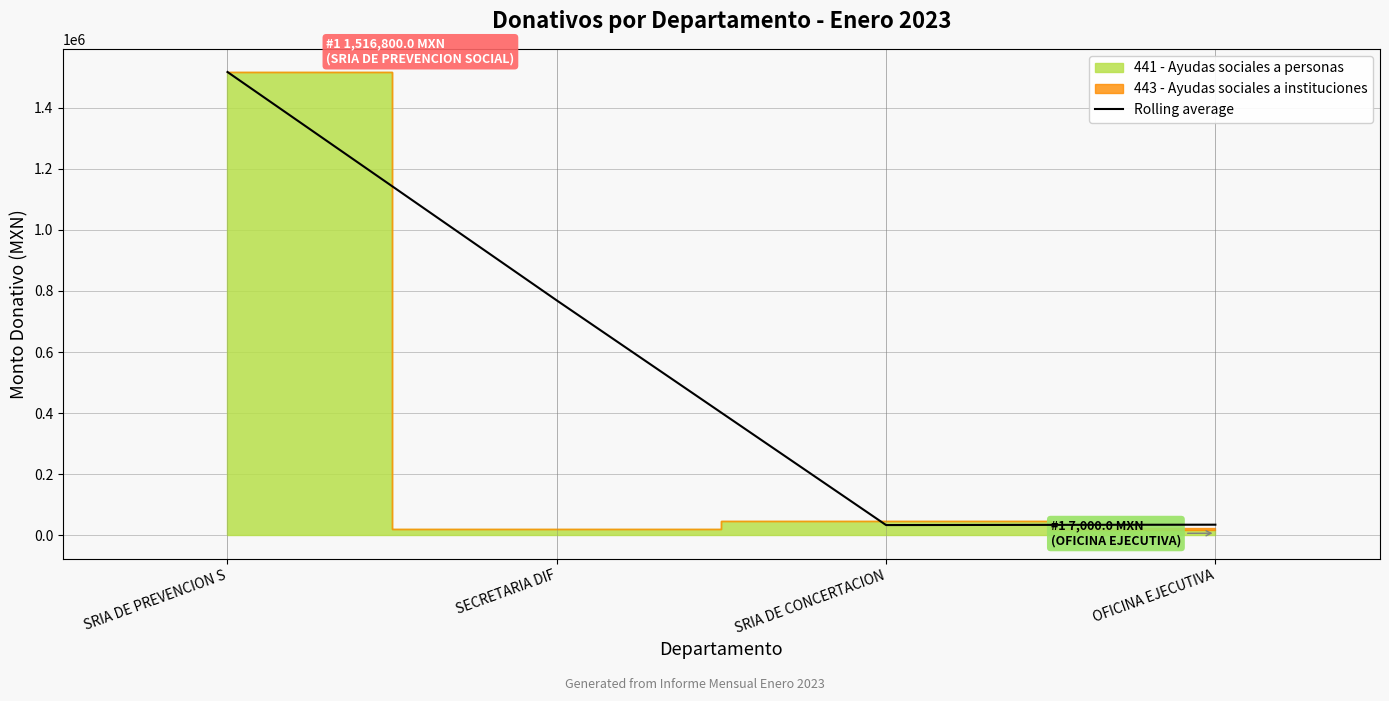

True or false: the data has more than 0 interior local peaks.

False